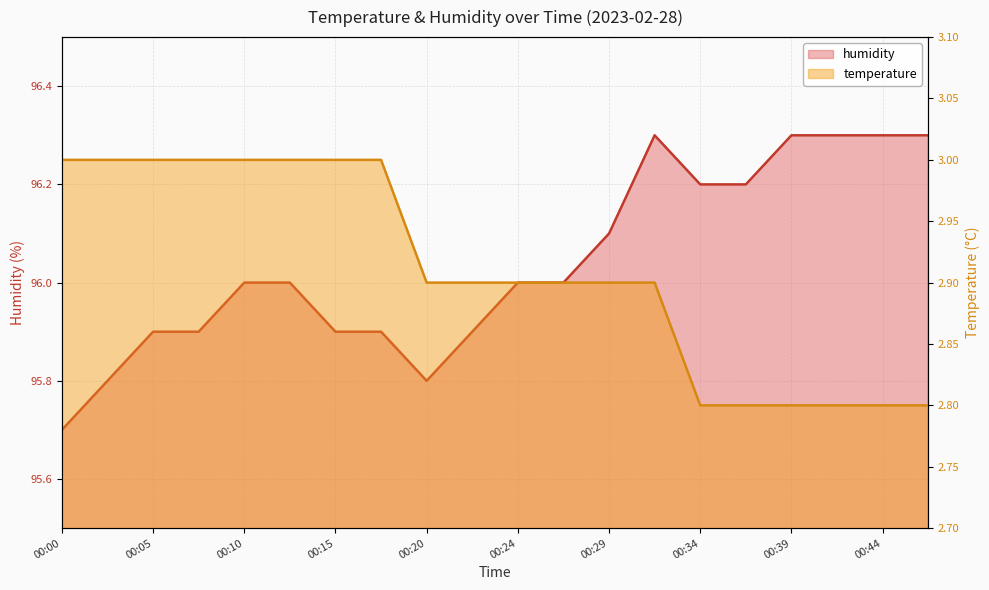

Is it true that humidity equals 96.1 at 00:29?

True